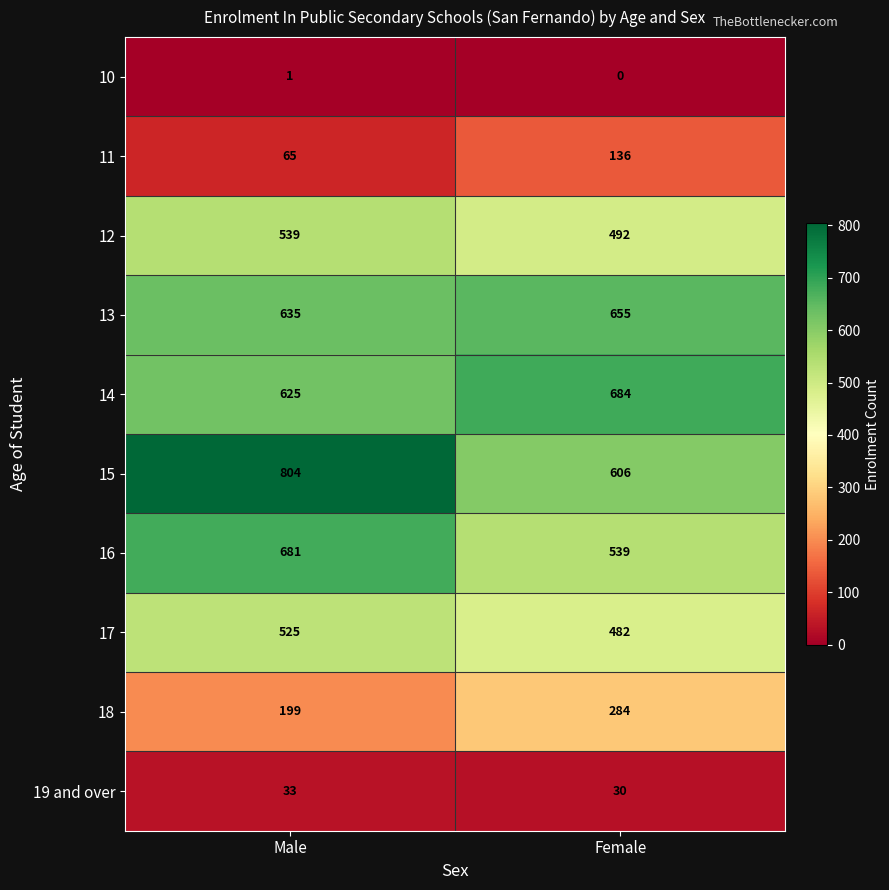

What is the average value of the 19 and over series?

32